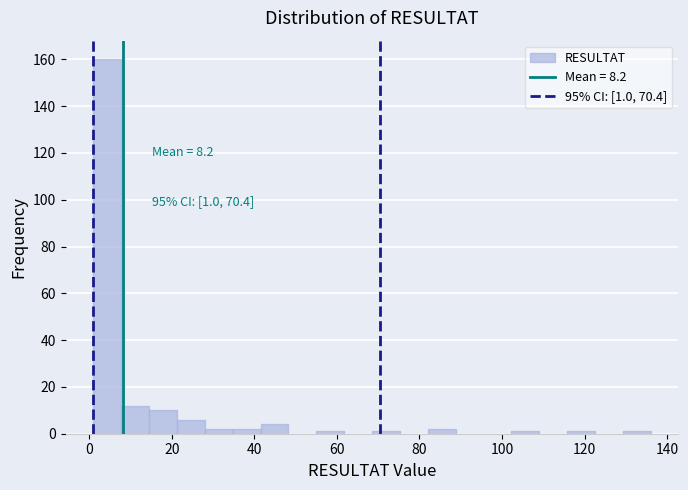

Read against the x-axis, roughly where is the centre of the tallest bar?

4